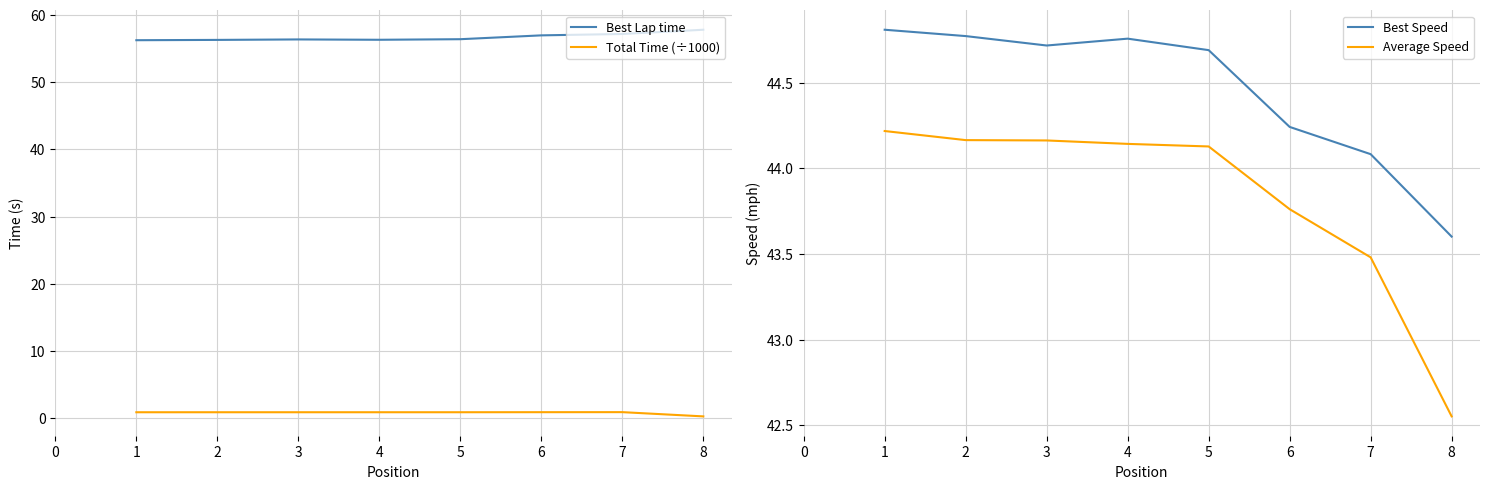

At which label does Best Speed reach its minimum?

8